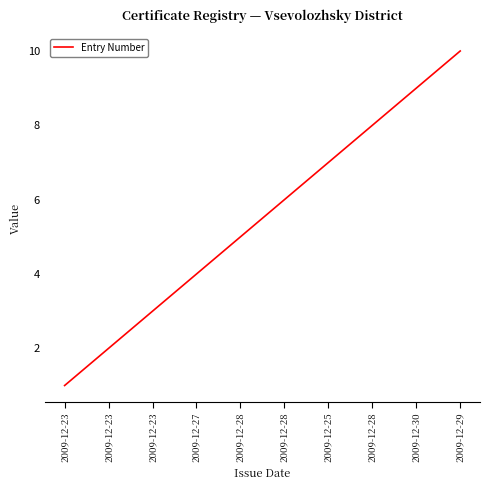

Which category has the highest value across all series?

2009-12-29